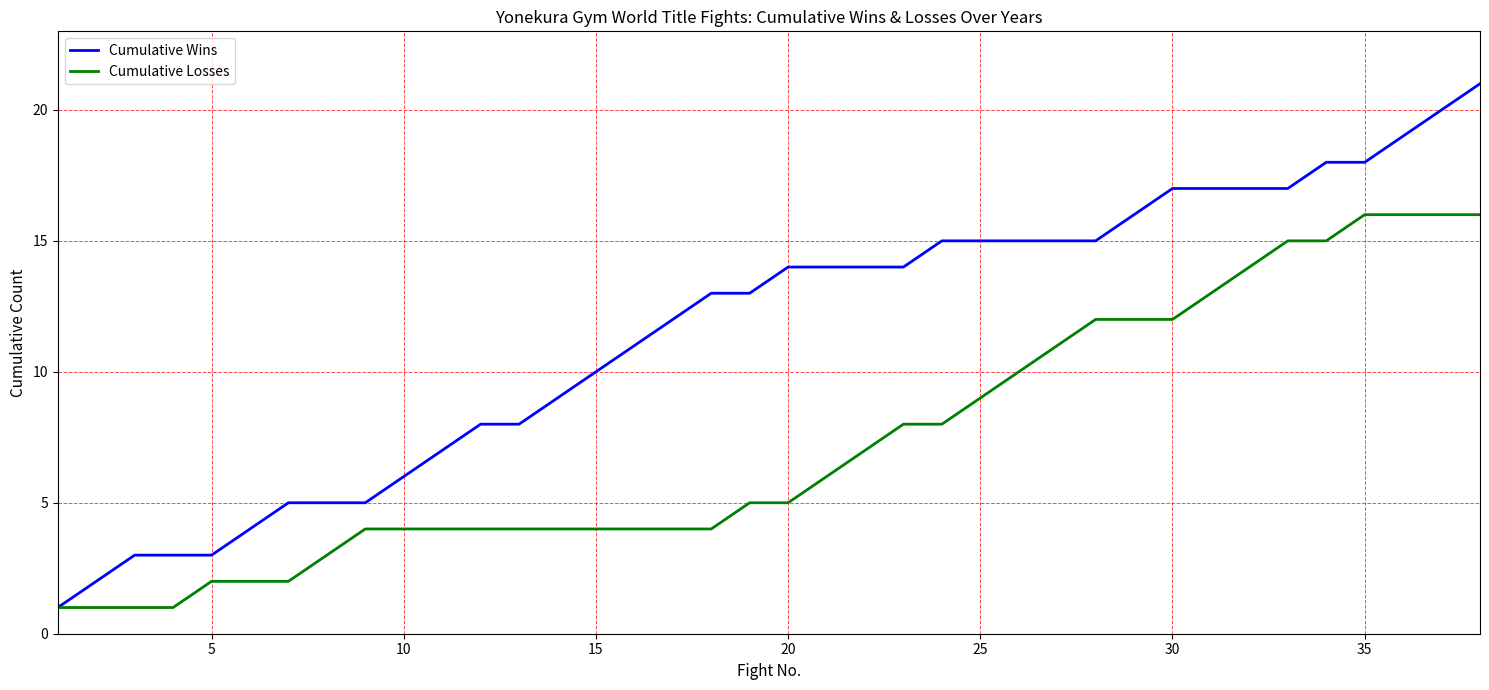

What are all the series names shown in the legend?

Cumulative Wins, Cumulative Losses